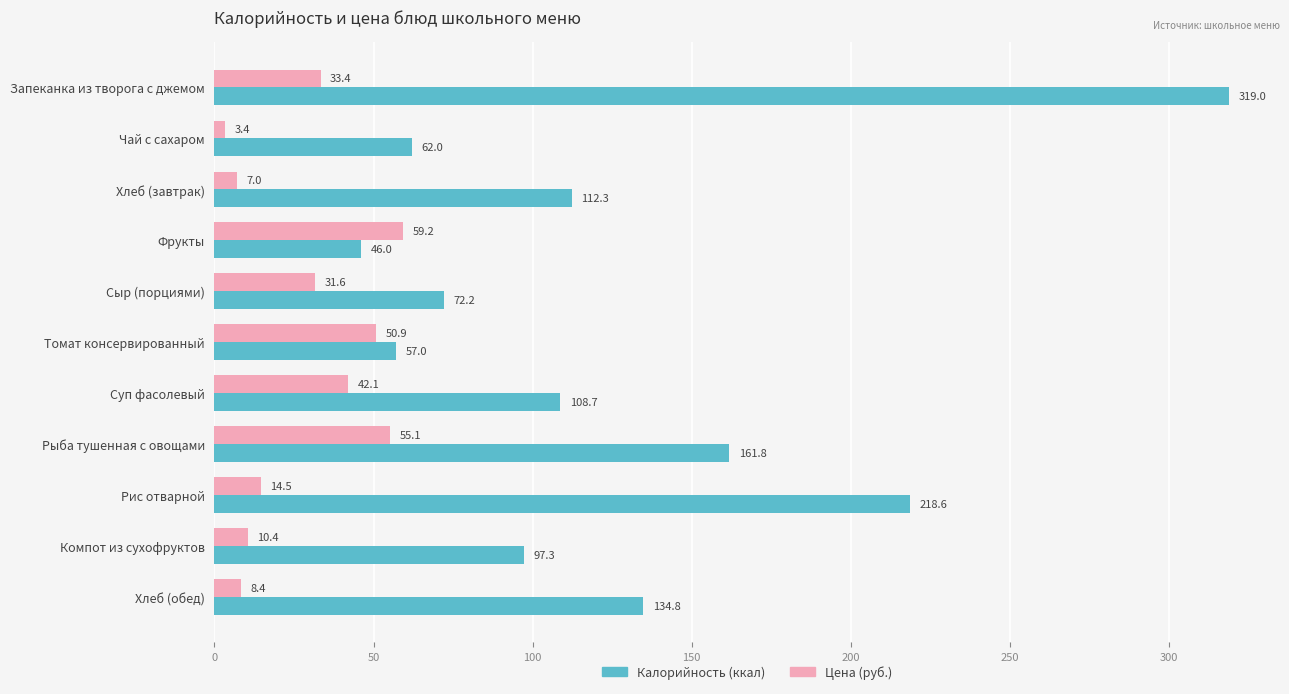

What is the difference between the highest and lowest values at Хлеб (обед)?

126.4